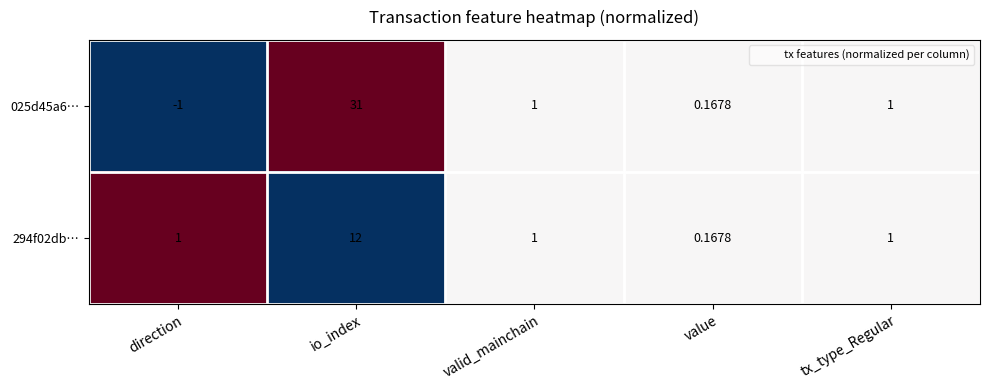

At which category is the sum across all series the highest?

io_index